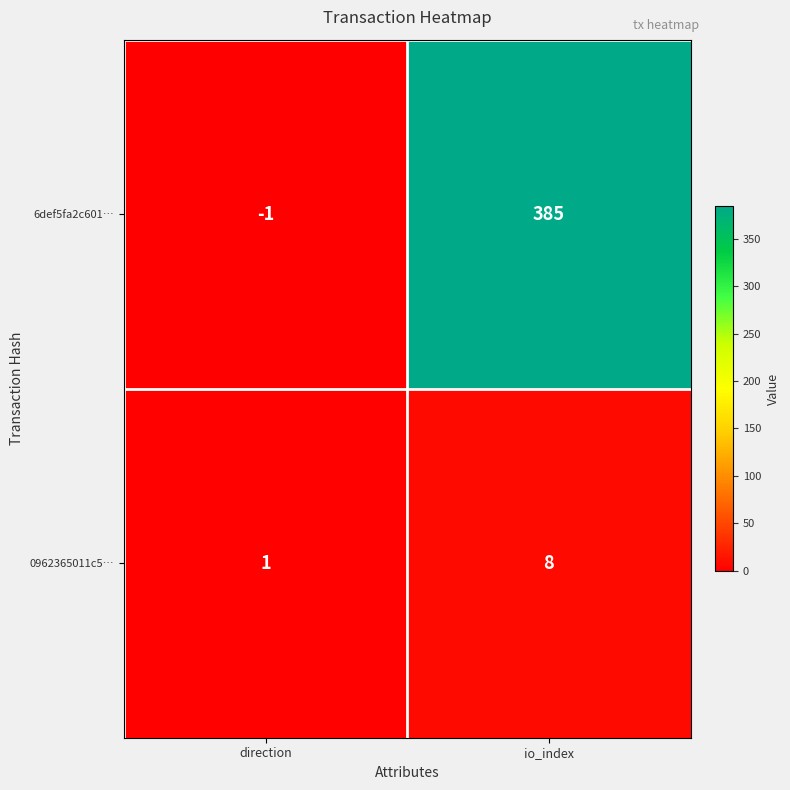

Count the number of categories in the chart.

2